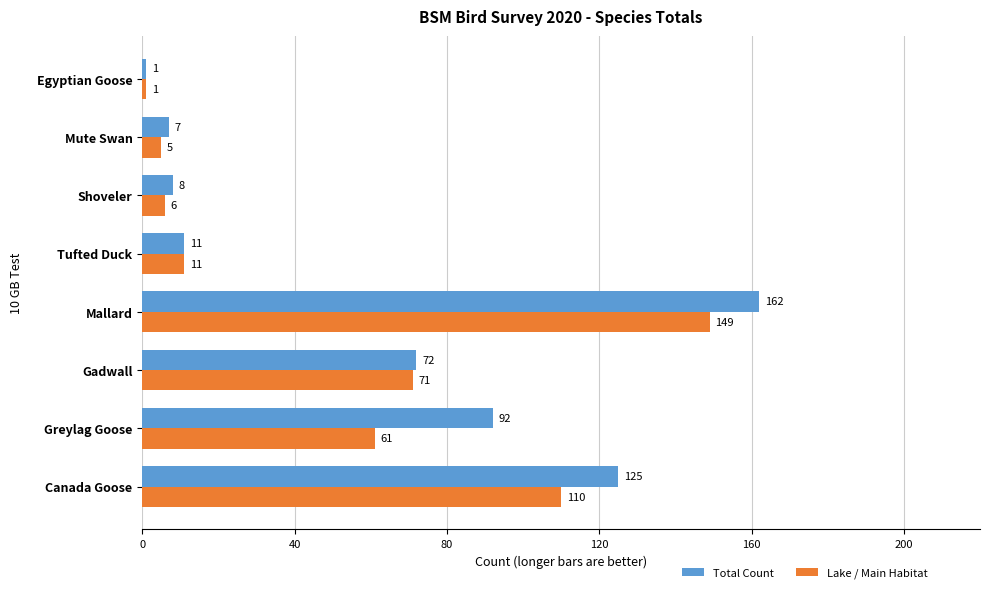

Which series has the largest range (max minus min)?

Total Count